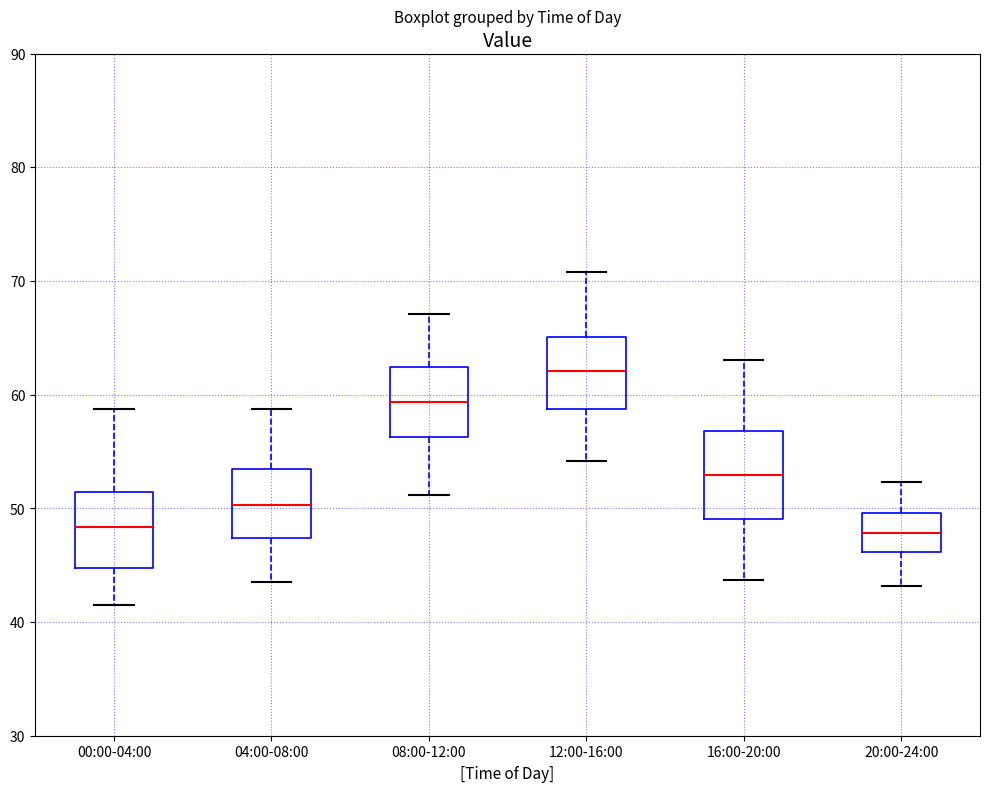

Which box has the highest median line?

12:00-16:00